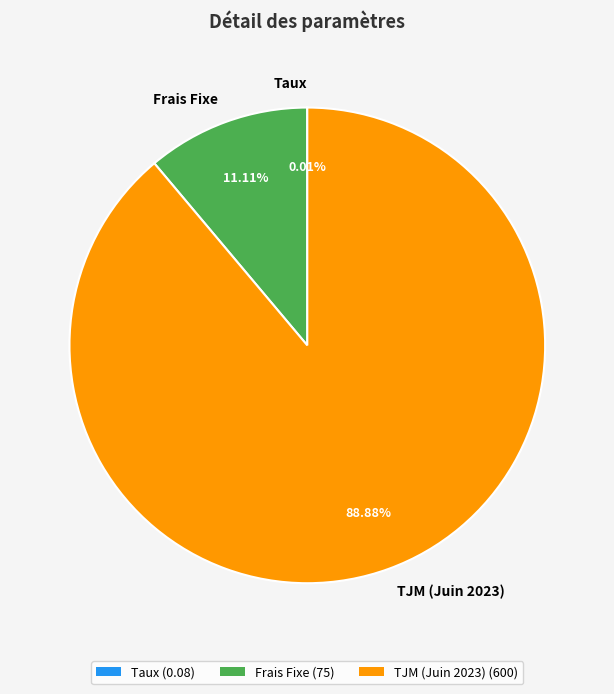

Is the sum of Frais Fixe and TJM (Juin 2023) greater than half?

Yes